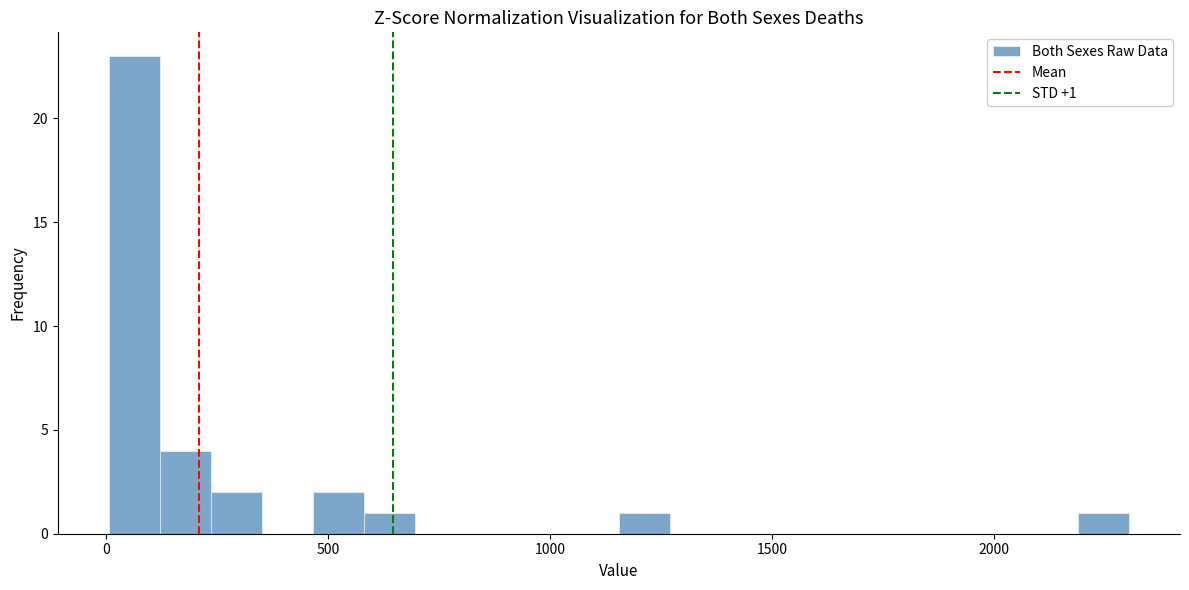

Around what value on the x-axis is the tallest bar? Give the approximate position of its centre, as read against the axis.

50